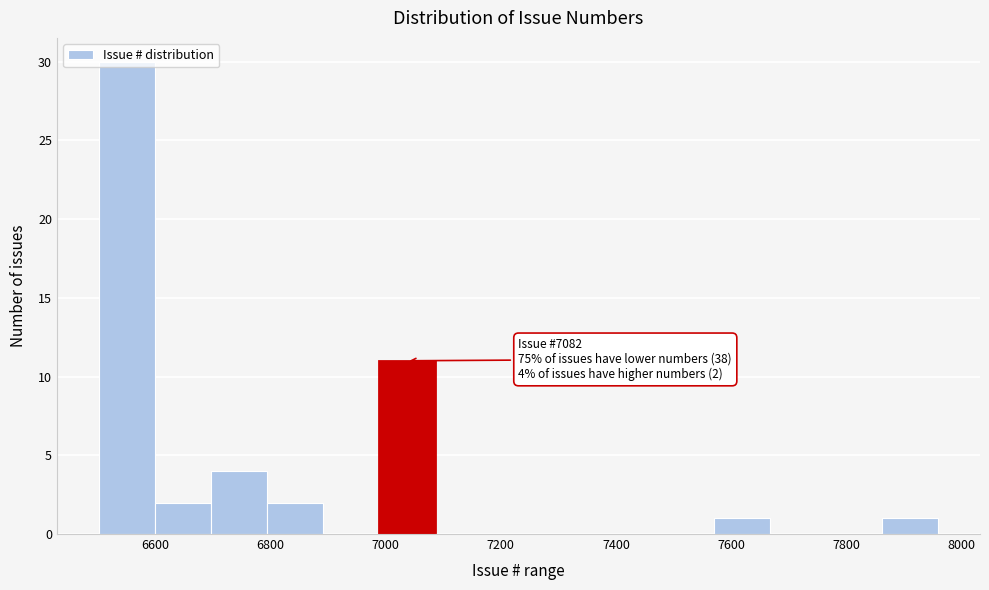

Which range on the x-axis has the tallest bar?

6500 to 6600